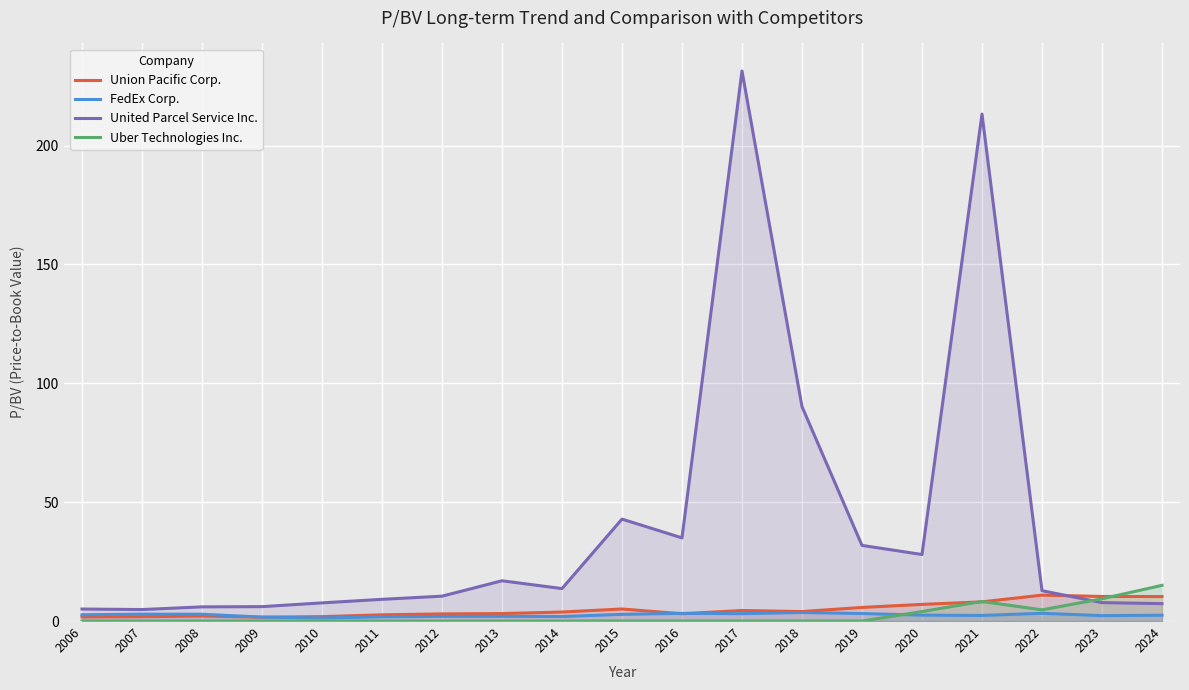

How many intersections are there between United Parcel Service Inc. and Uber Technologies Inc.?

1